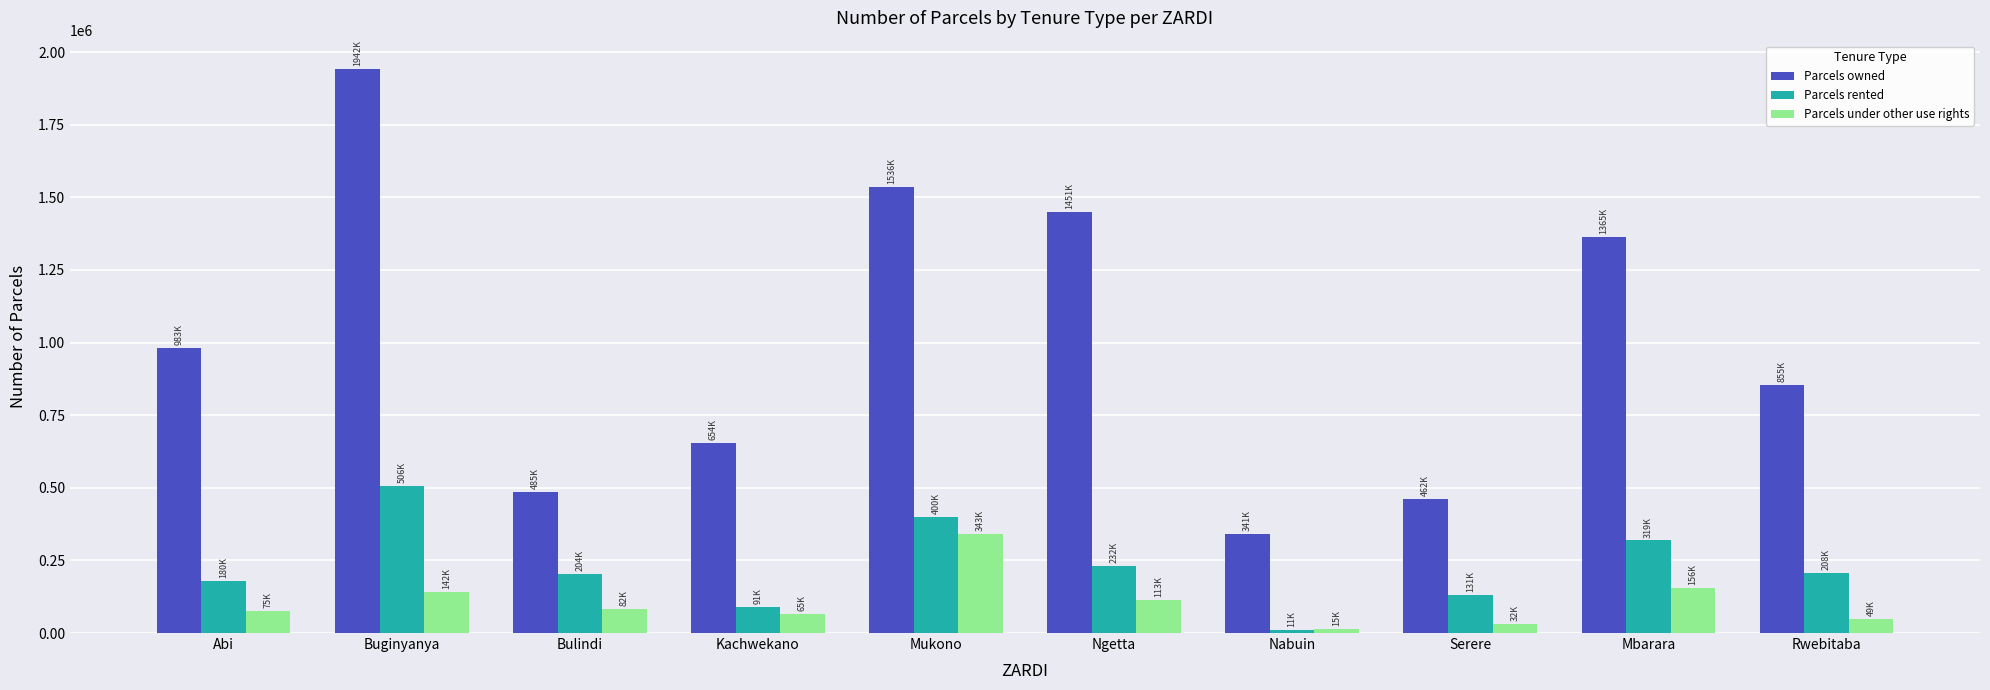

What is the sum of all Parcels rented values?

2281416